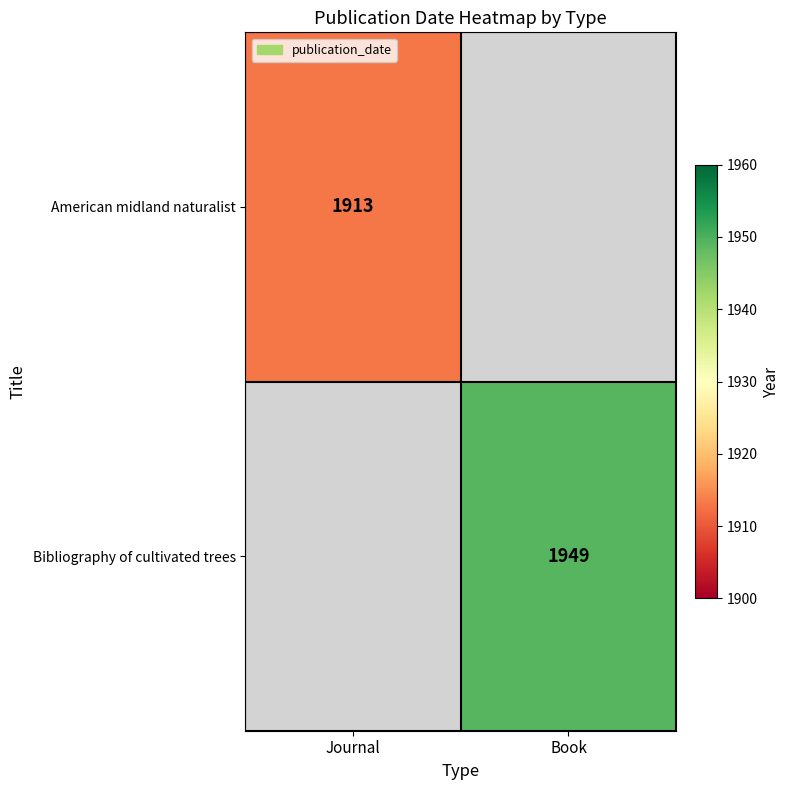

True or false: American midland naturalist has a value of 1913 at Journal.

True